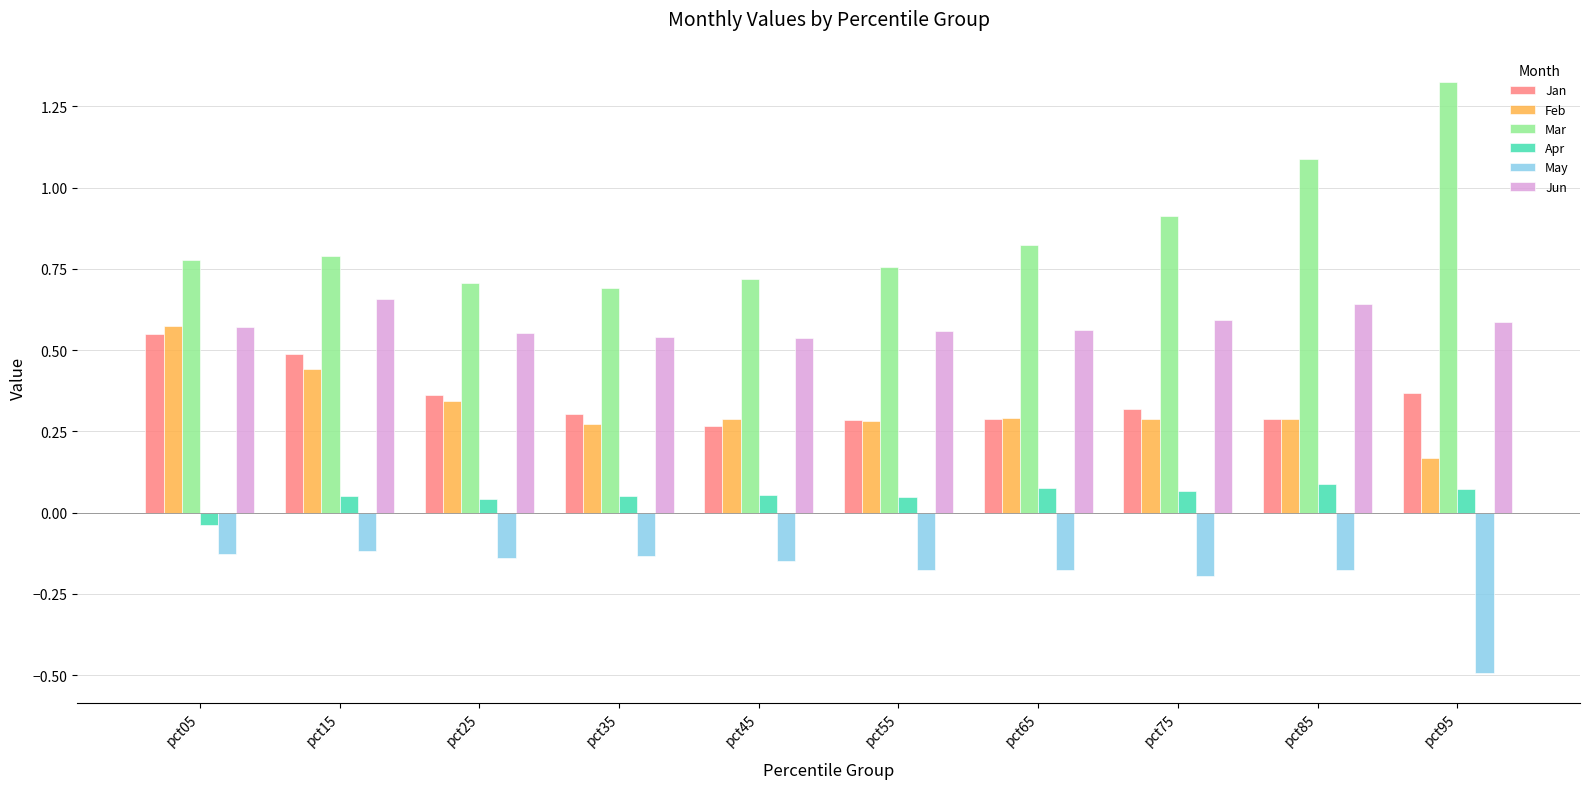

At which label does Jan reach its peak?

pct05